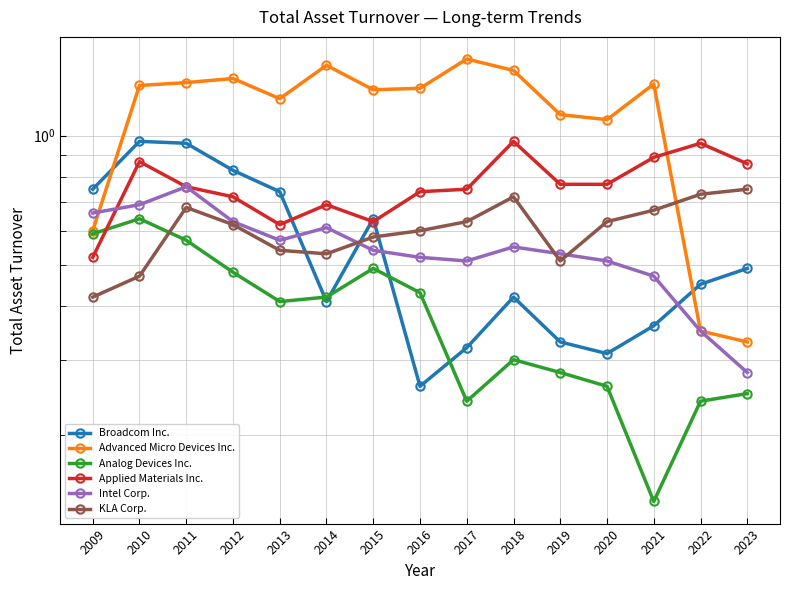

Does the chart display data point markers on the line(s)?

Yes